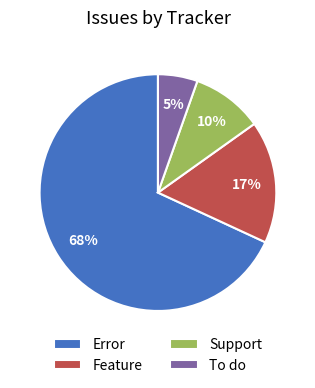

What percentage is the Feature slice, to the nearest percent?

17%